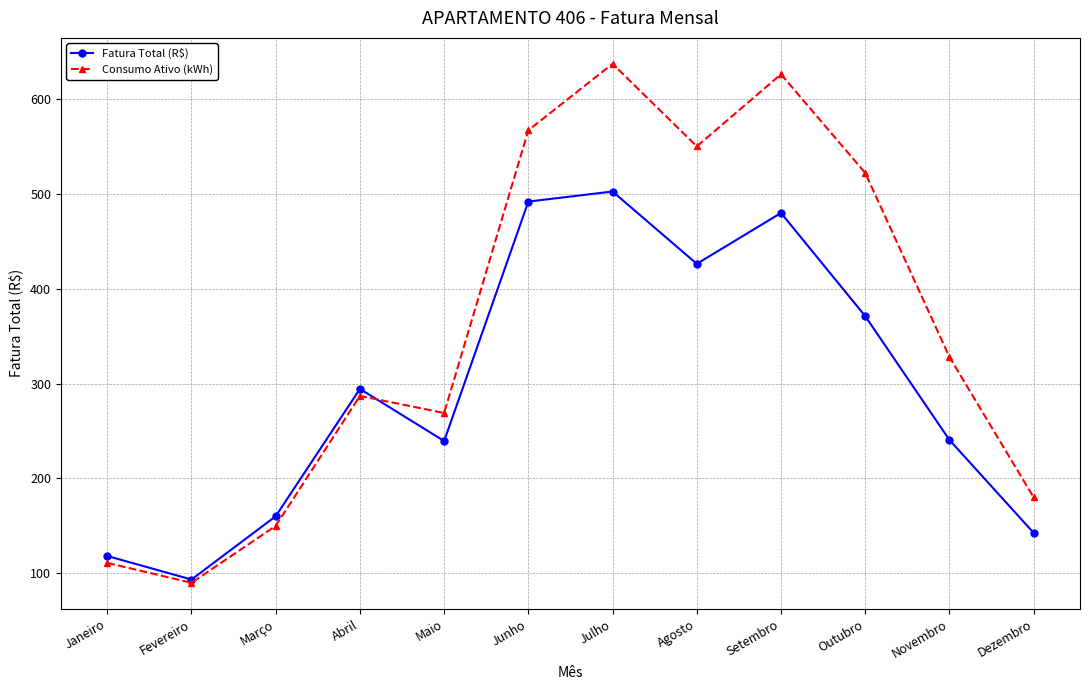

Is this an area chart (filled region under the line)?

No